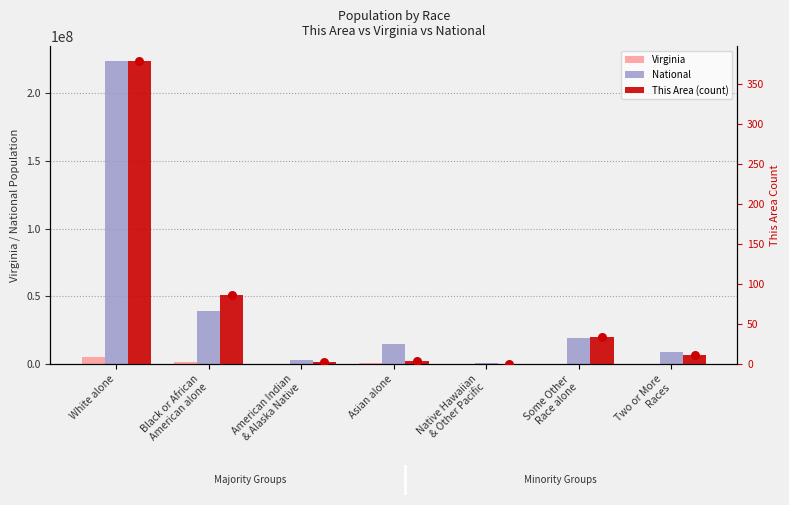

Which series has the largest total across all categories?

National